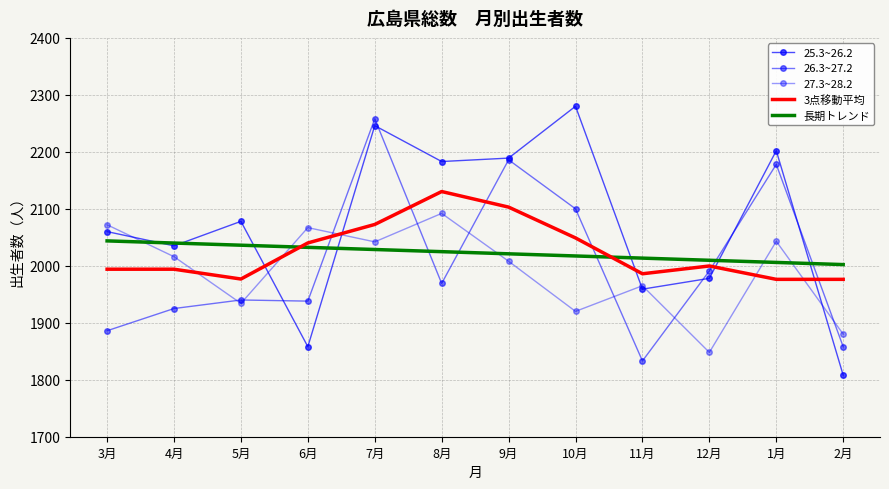

Rank the series at 2月 from highest to lowest value.

長期トレンド, 3点移動平均, 27.3~28.2, 26.3~27.2, 25.3~26.2